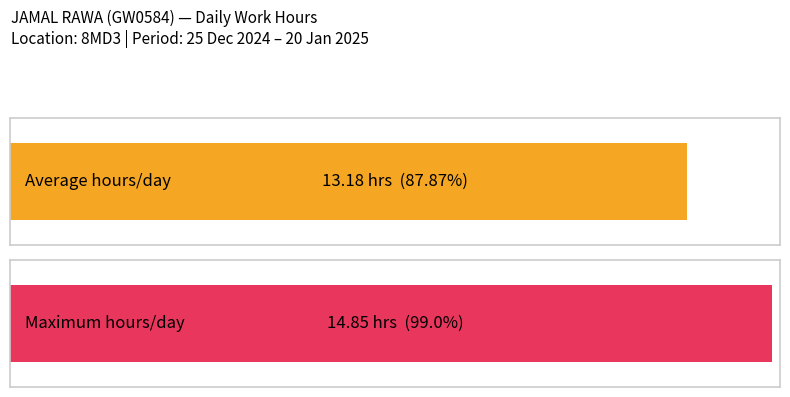

True or false: the data shows 6.4 at 20-Mon.

False